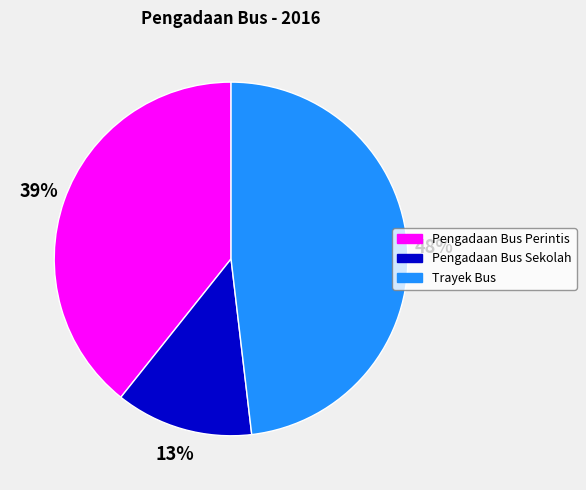

Rank the categories by value from lowest to highest.

Pengadaan Bus Sekolah, Pengadaan Bus Perintis, Trayek Bus